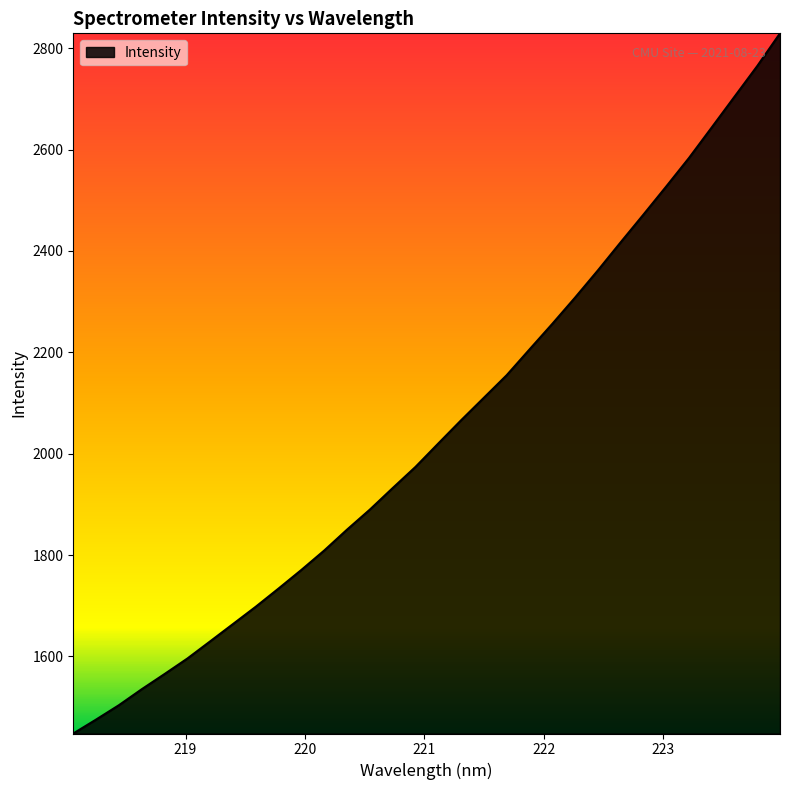

What is the minimum value shown in the chart?

1447.9